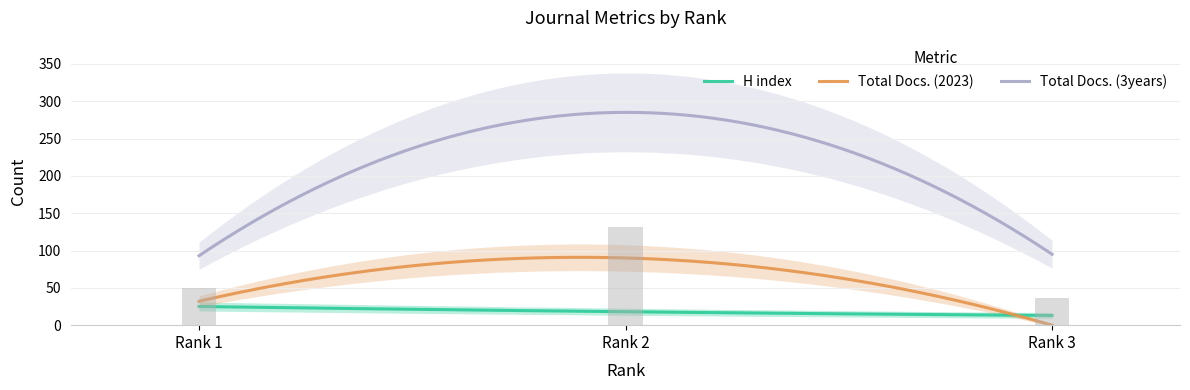

Read the H index value at Rank 1.

25